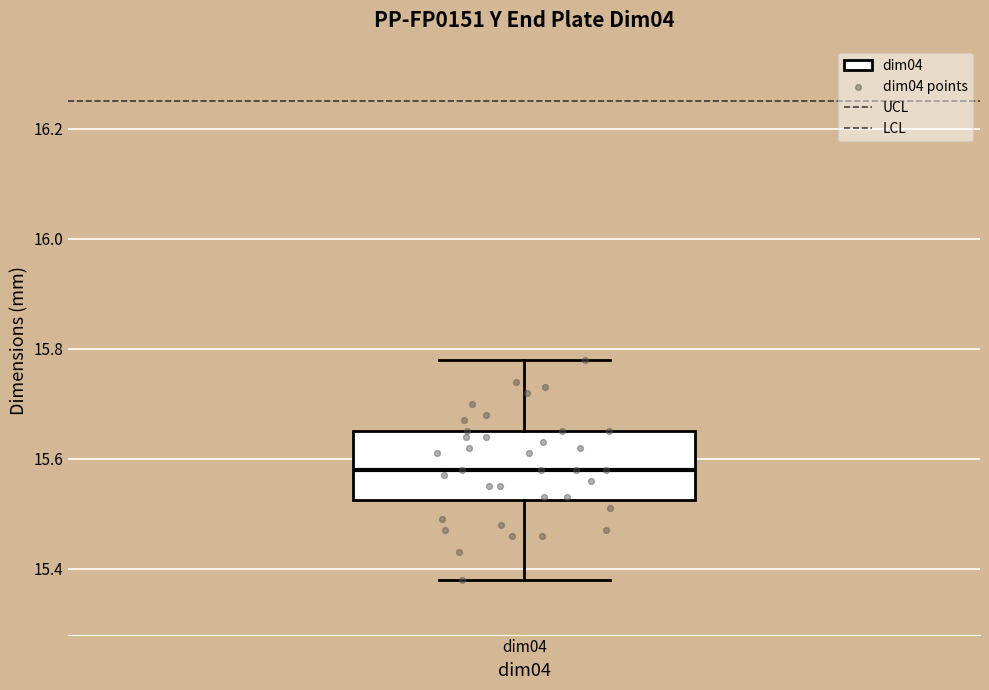

Where does the upper whisker of the box for dim04 end on the y-axis? The values are not printed on the chart, so give them approximately, as read against the axis.

15.78